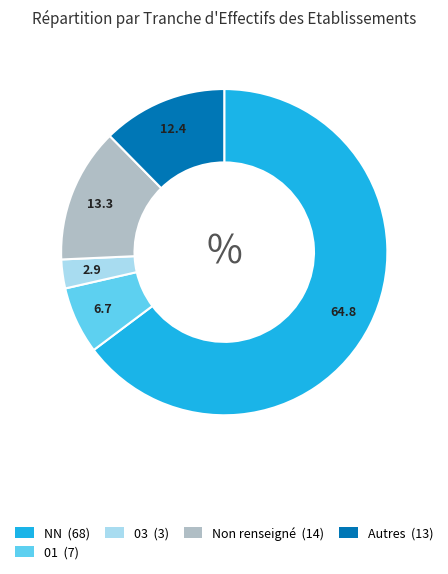

How many slices are in this pie chart?

5